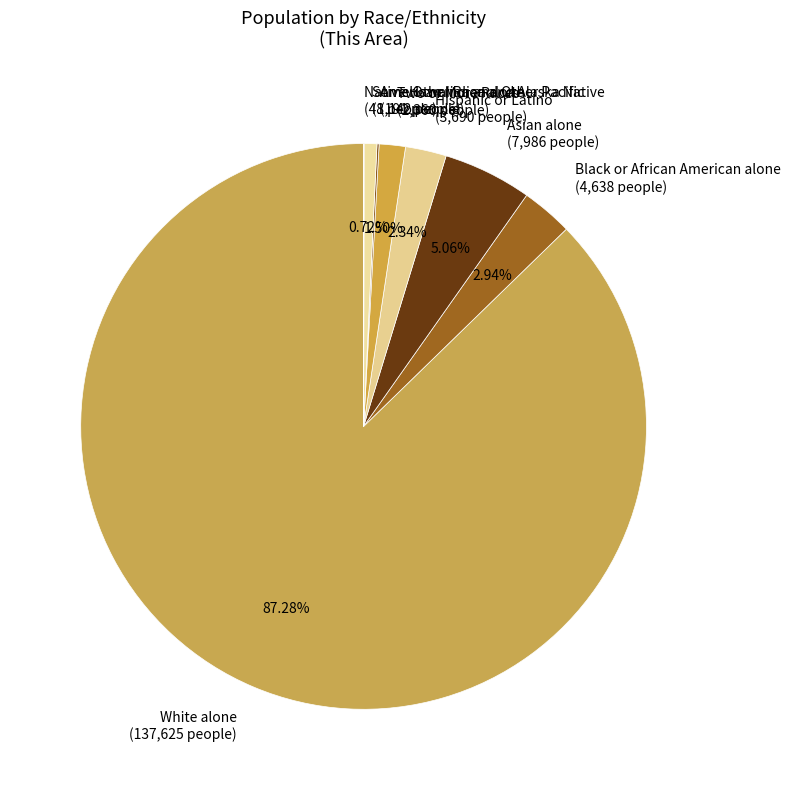

Between Hispanic or Latino (3,690 people) and Black or African American alone (4,638 people), which is larger?

Black or African American alone (4,638 people)